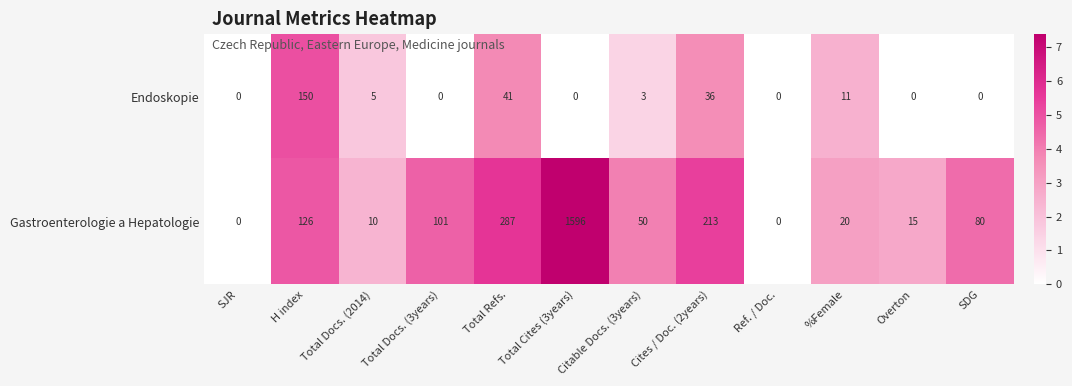

Rank the series by their average value, from highest to lowest.

Gastroenterologie a Hepatologie, Endoskopie